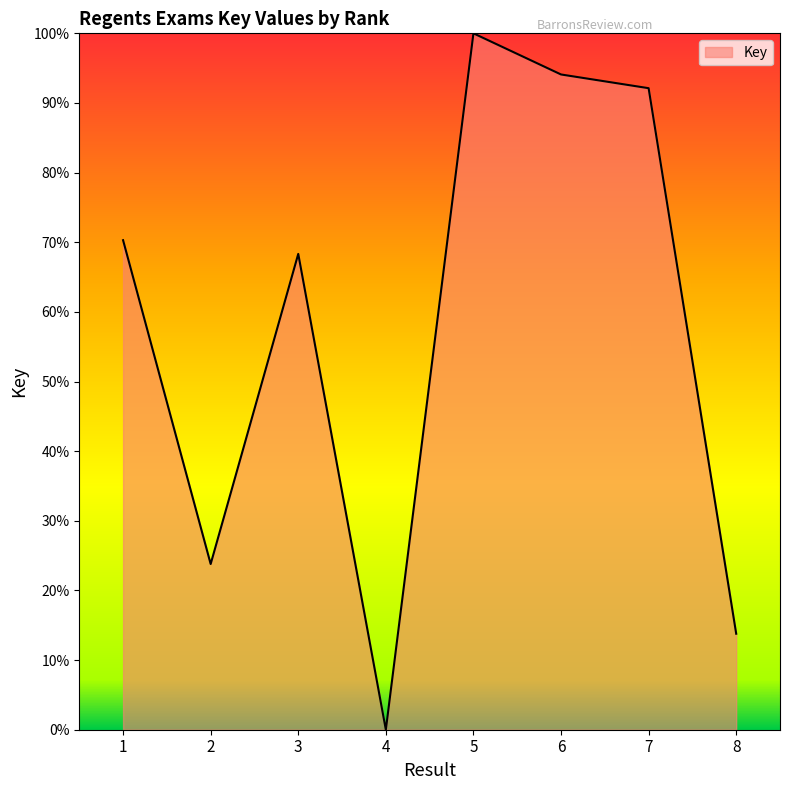

What is the change in value from 1 to 4?

-70.3